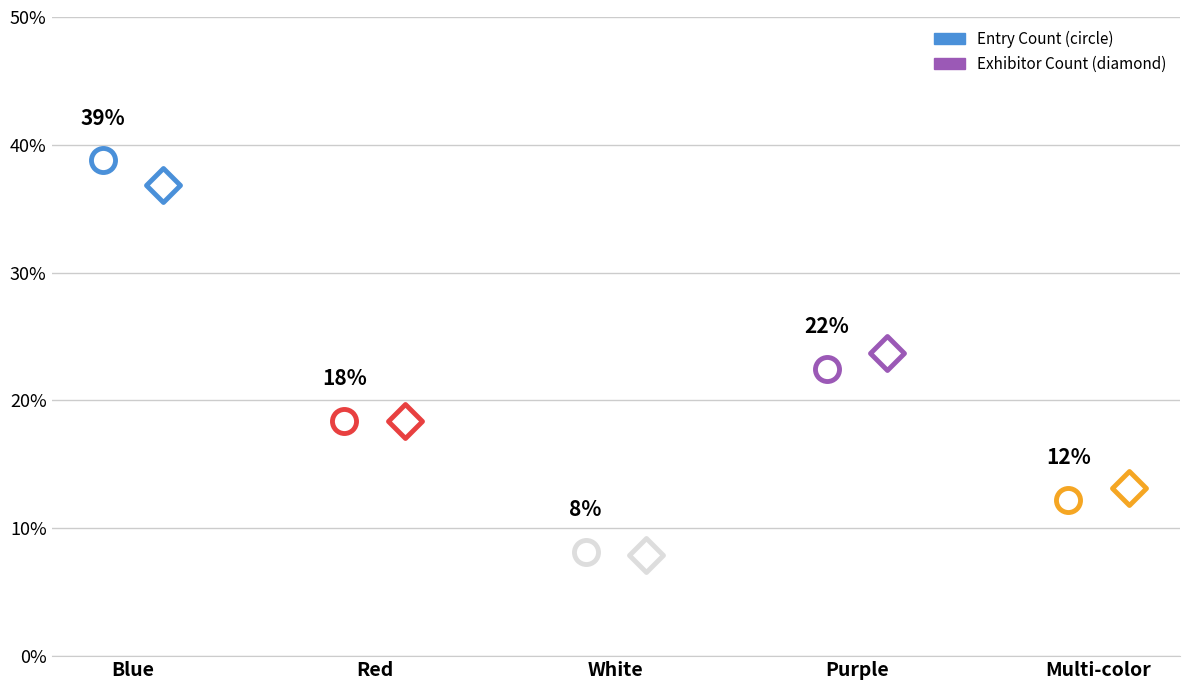

At which category is the sum across all series the highest?

Blue